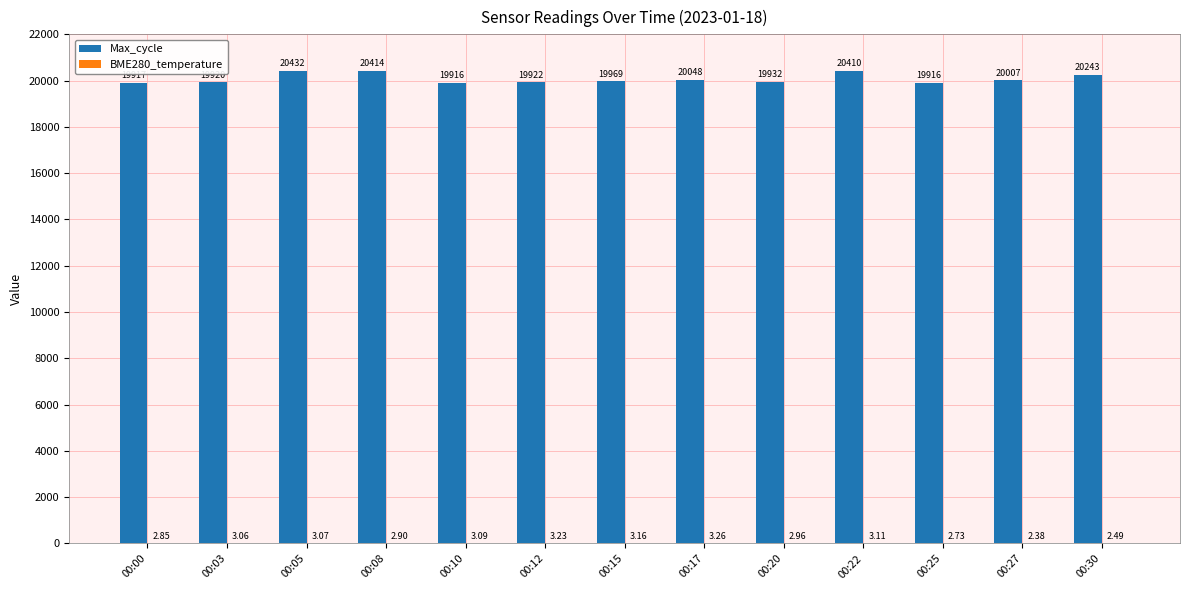

Which series has the largest total across all categories?

Max_cycle